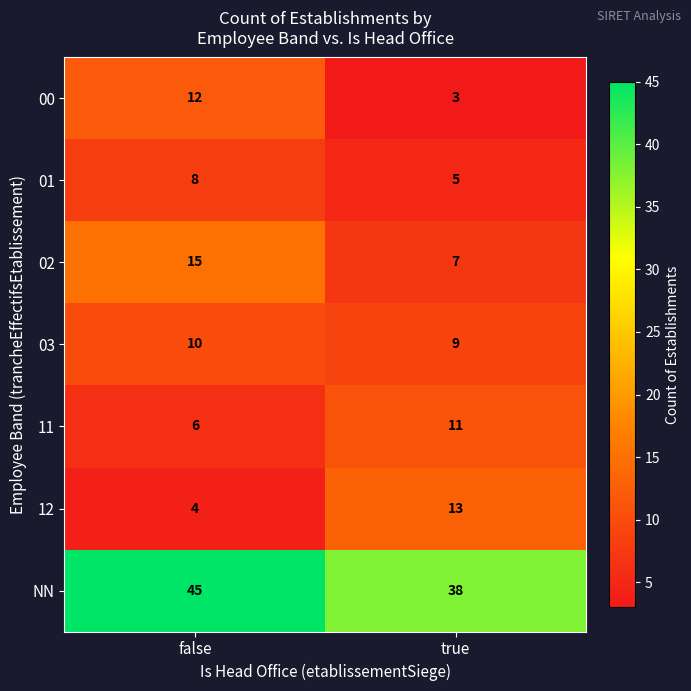

Reading left to right, extract all data points from this chart.

00: false=12	true=3
01: false=8	true=5
02: false=15	true=7
03: false=10	true=9
11: false=6	true=11
12: false=4	true=13
NN: false=45	true=38